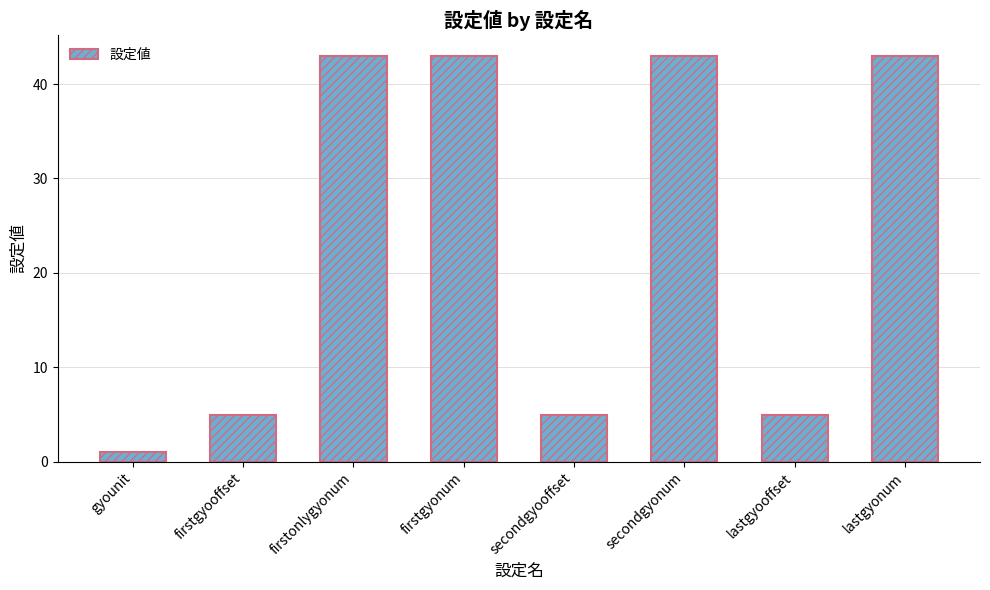

How many bars are there in total?

8